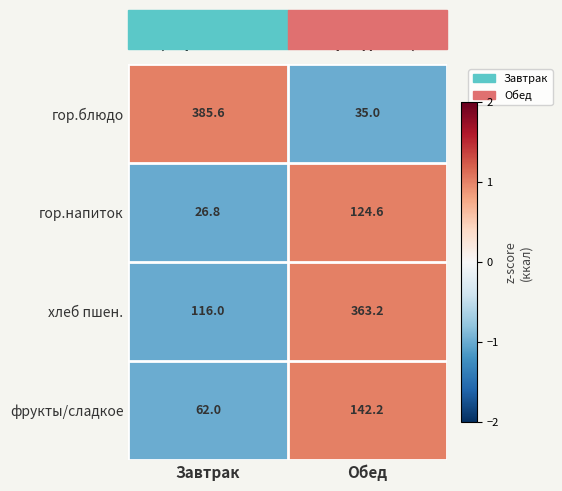

Read the хлеб пшен. value at Завтрак.

116.0